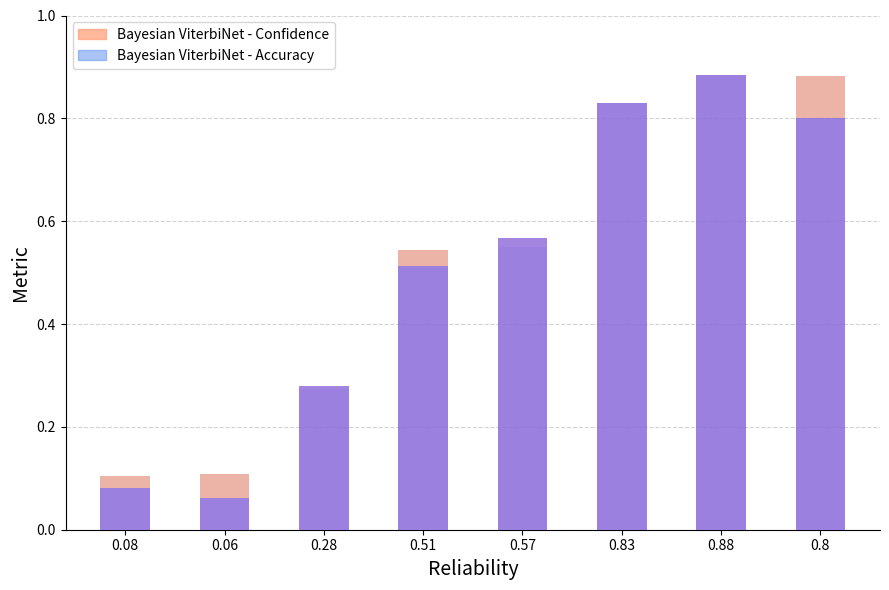

What is the label of the 1st bar from the right?

0.8